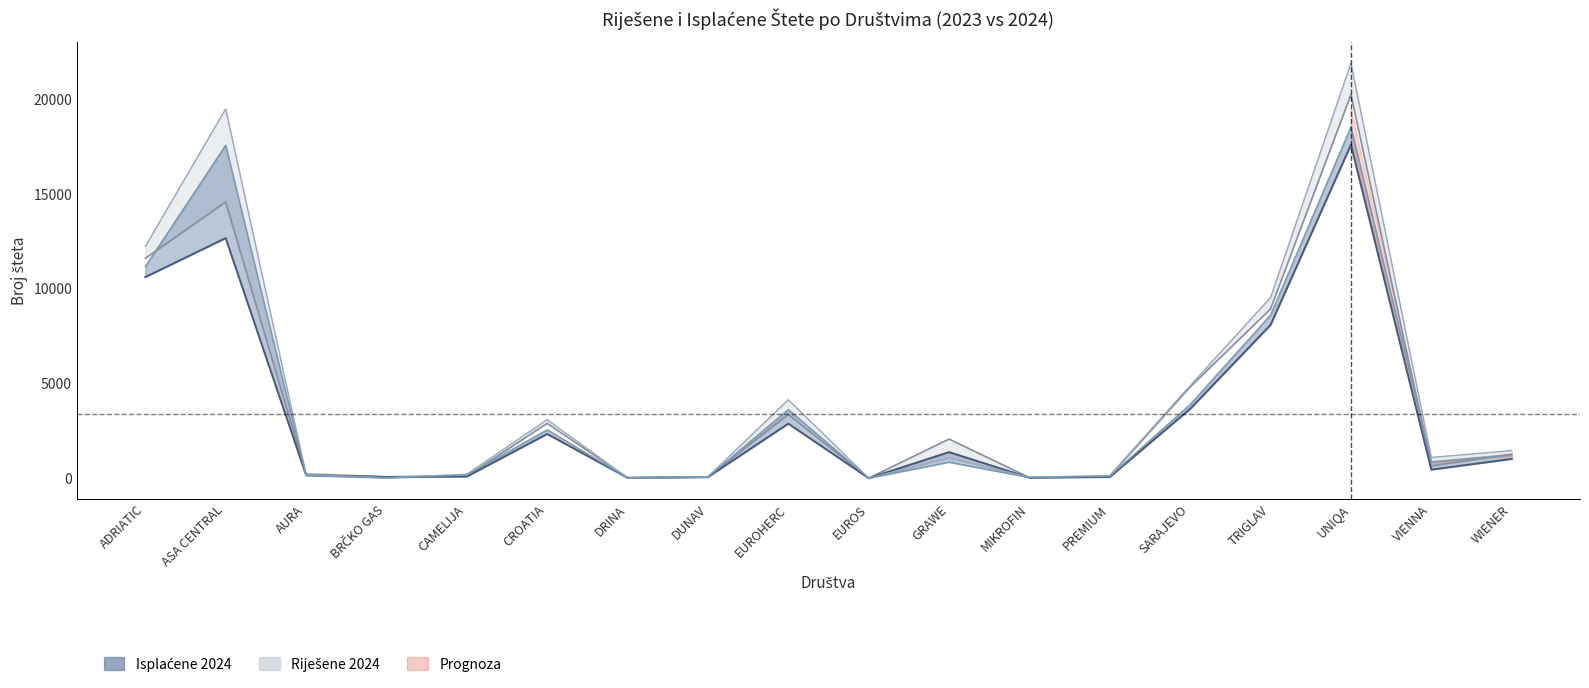

At which label is Riješene 2023 closest to 10125?

TRIGLAV